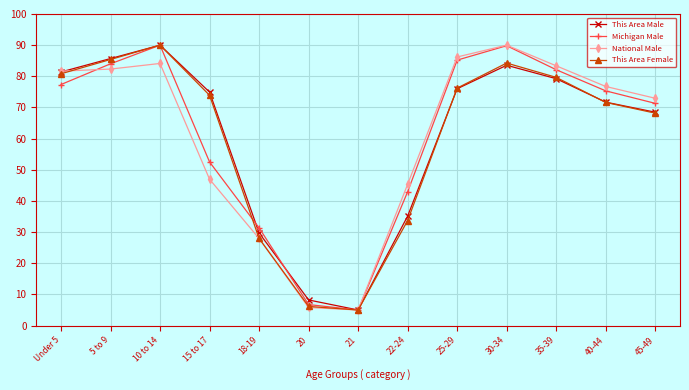

What is the spread (max minus min) of values at 35-39?

4.1